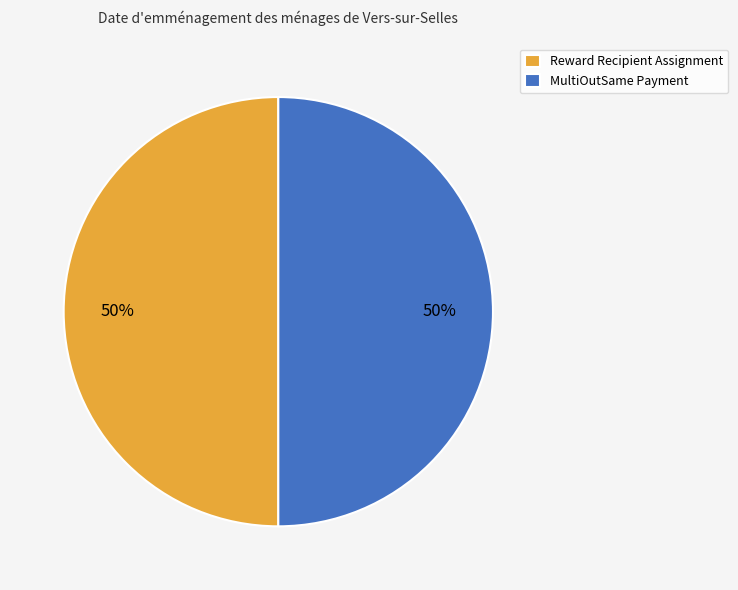

Approximately how many times larger is the value at Reward Recipient Assignment compared to MultiOutSame Payment?

1.0